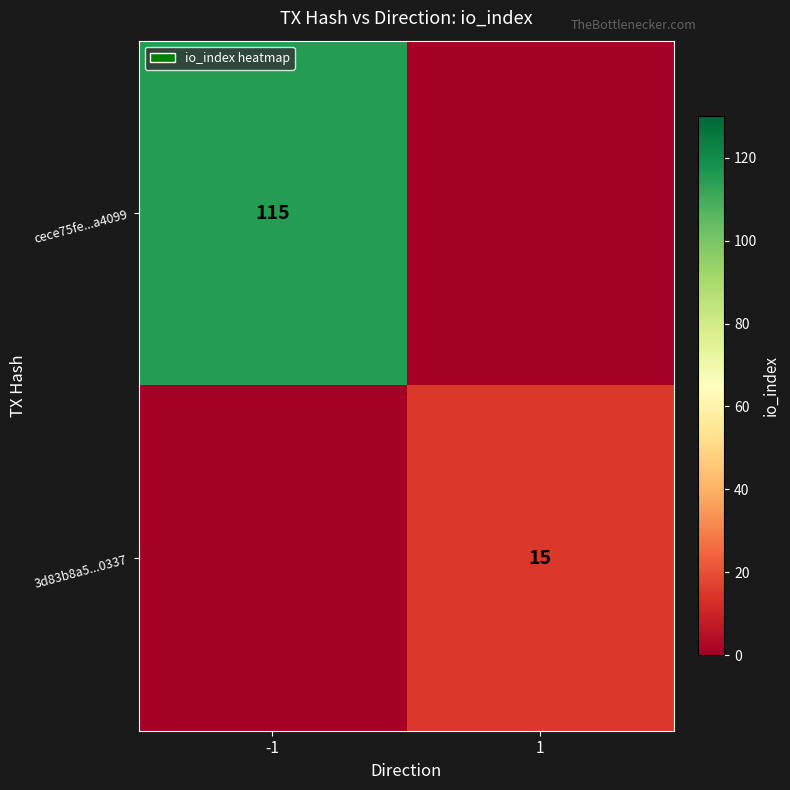

True or false: cece75fe...a4099 has a value of 115 at -1.

True